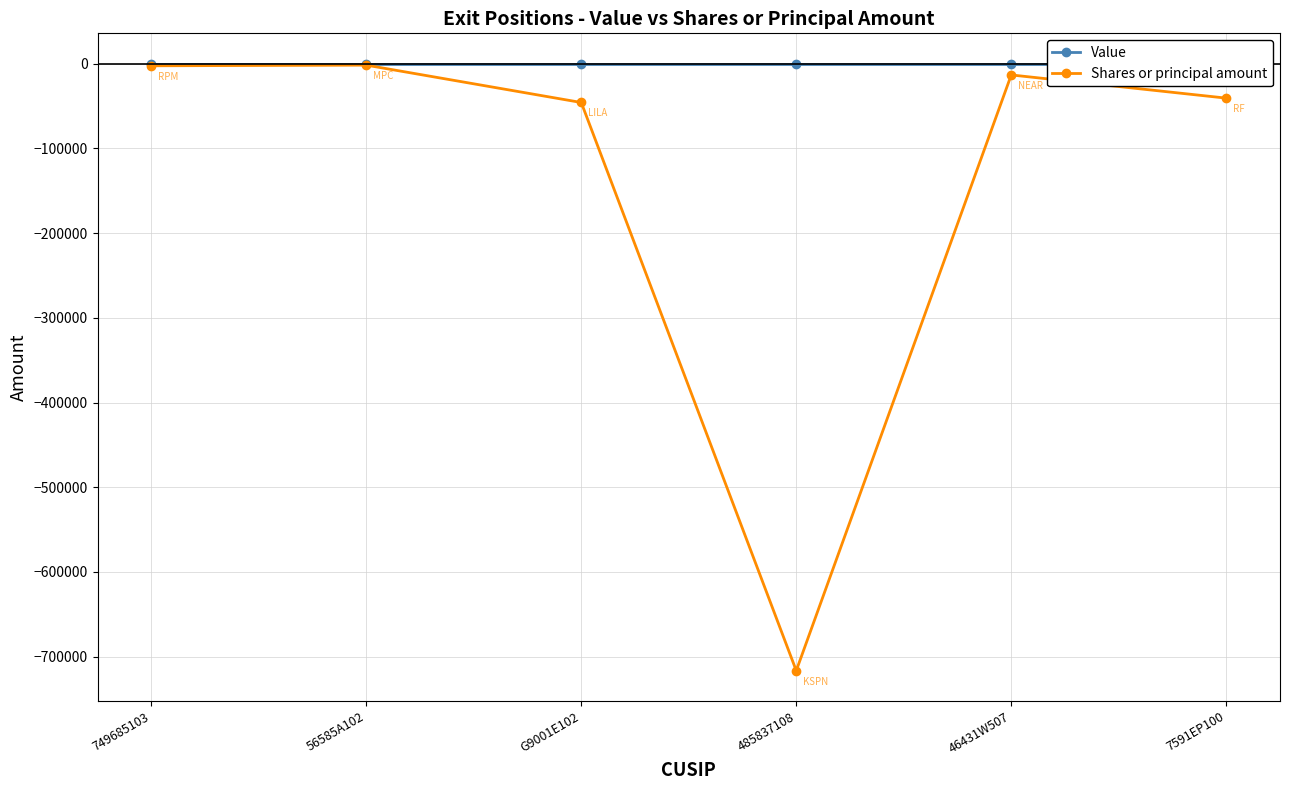

Where is Value nearest to the value 0?

749685103